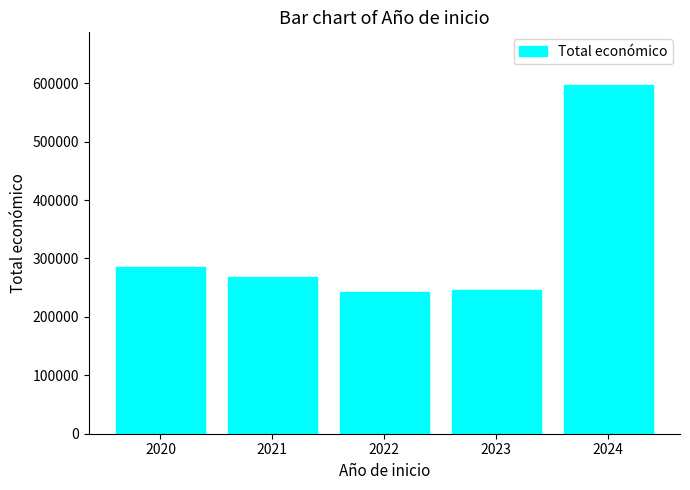

What is the ratio of the value at 2024 to the value at 2020?

2.1